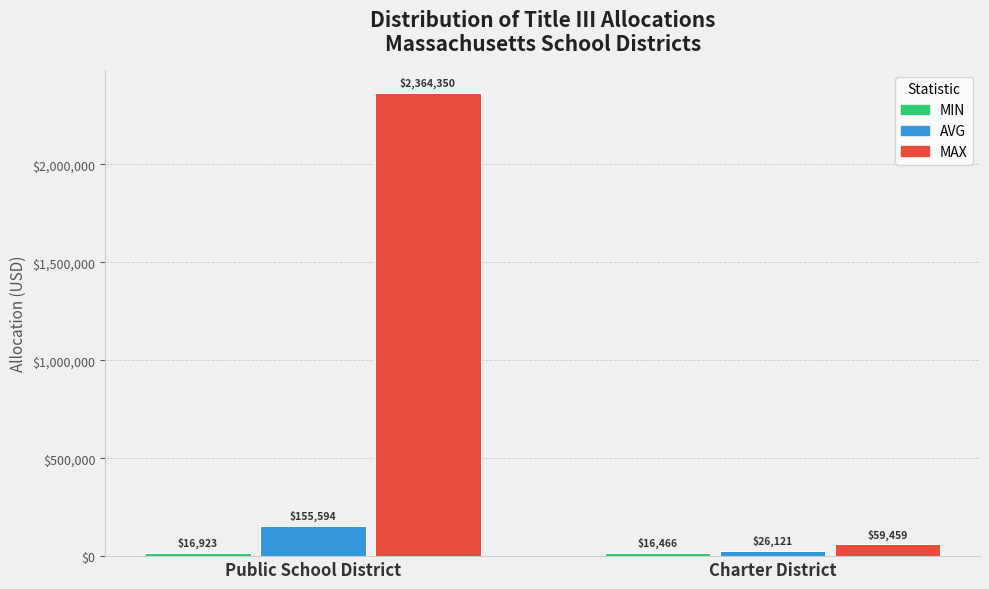

What is the label of the 1st bar from the left?

Public School District